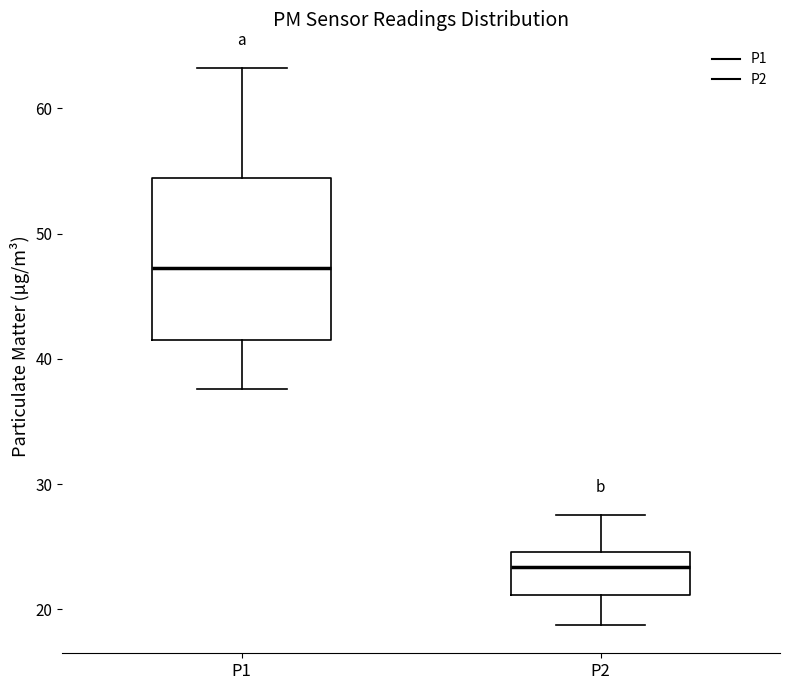

Reading left to right, read every box against the y-axis: the position of its median line, the range the box covers, and the ends of its whiskers. The values are not printed on the chart, so give them approximately, as read against the axis.

P1: median 47, box 41 to 54, whiskers 38 to 63
P2: median 23, box 21 to 25, whiskers 19 to 28